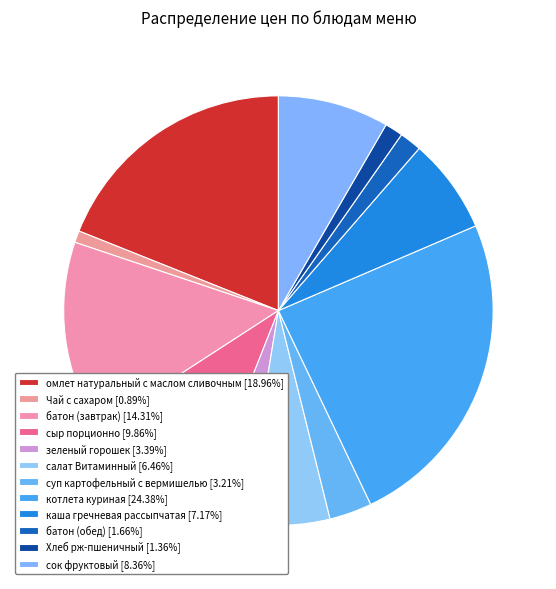

Is каша гречневая рассыпчатая the majority of the pie?

No